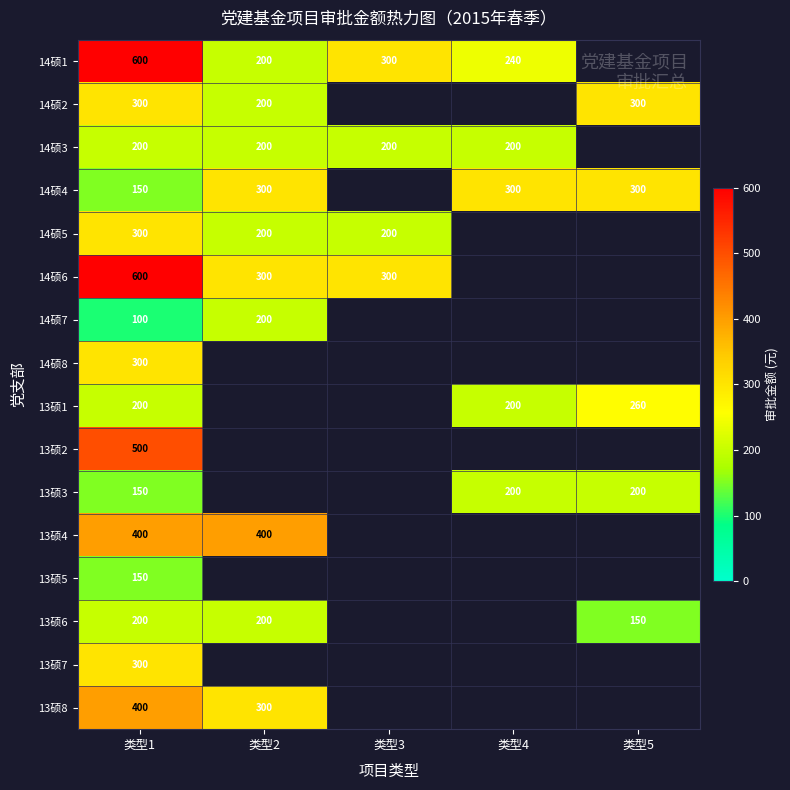

Count the number of categories in the chart.

5